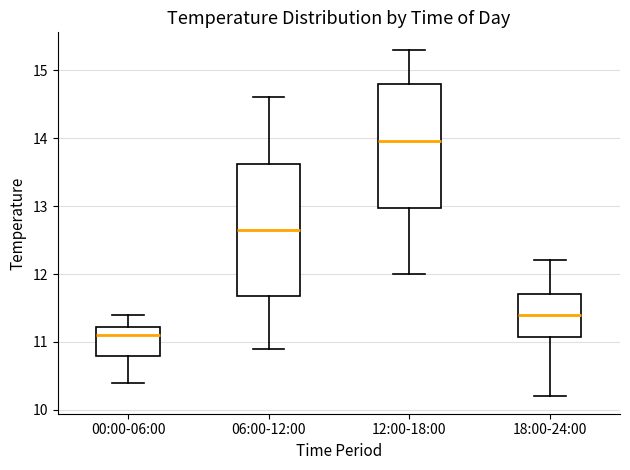

Reading left to right, transcribe this box plot: for each box, give where its median line is, the range the box spans, and where its two whiskers end, as read against the y-axis. The values are not printed on the chart, so give them approximately, as read against the axis.

00:00-06:00: median 11.1, box 10.8 to 11.2, whiskers 10.4 to 11.4
06:00-12:00: median 12.7, box 11.7 to 13.6, whiskers 10.9 to 14.6
12:00-18:00: median 14.0, box 13.0 to 14.8, whiskers 12.0 to 15.3
18:00-24:00: median 11.4, box 11.1 to 11.7, whiskers 10.2 to 12.2